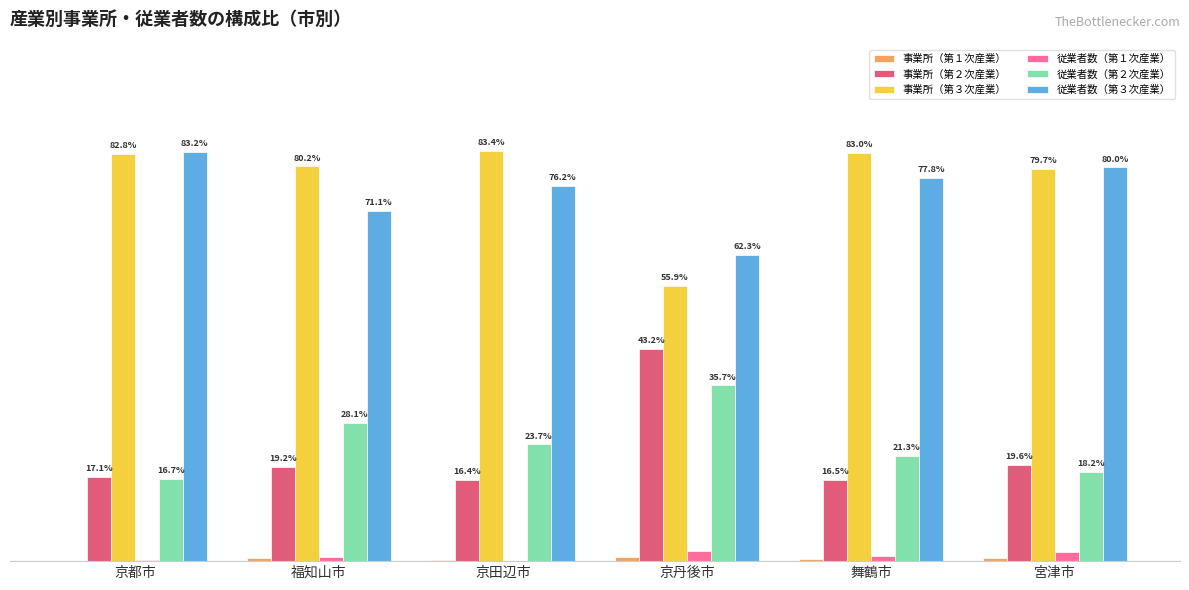

At which label does 事業所（第３次産業） first exceed 82?

京都市